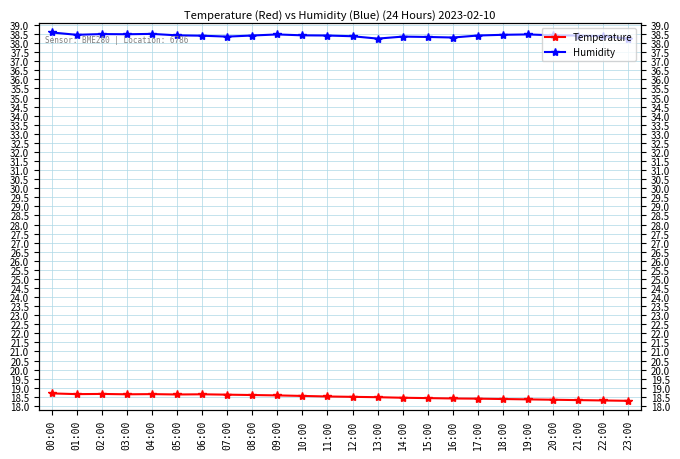

What is the difference between the highest and lowest values at 06:00?

19.8